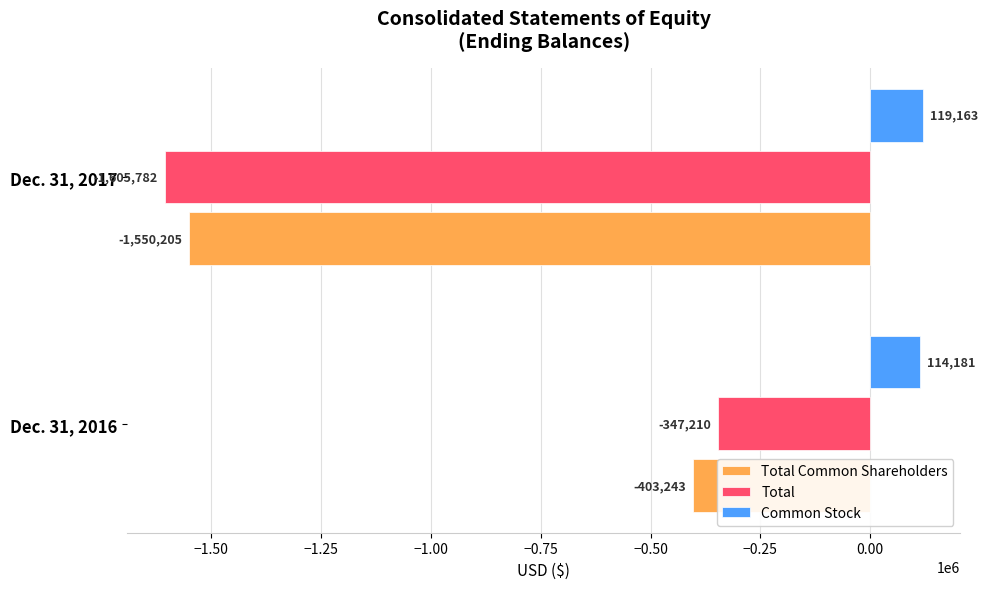

How many Total values are between -1605782 and -347210?

2